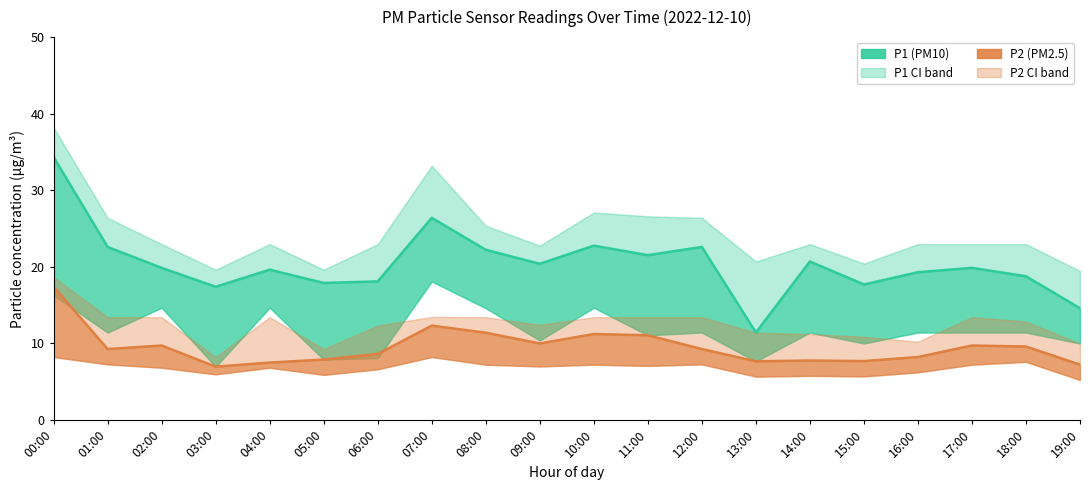

What is the value of the P1 (PM10) mean point at the 3rd from the left?

19.9